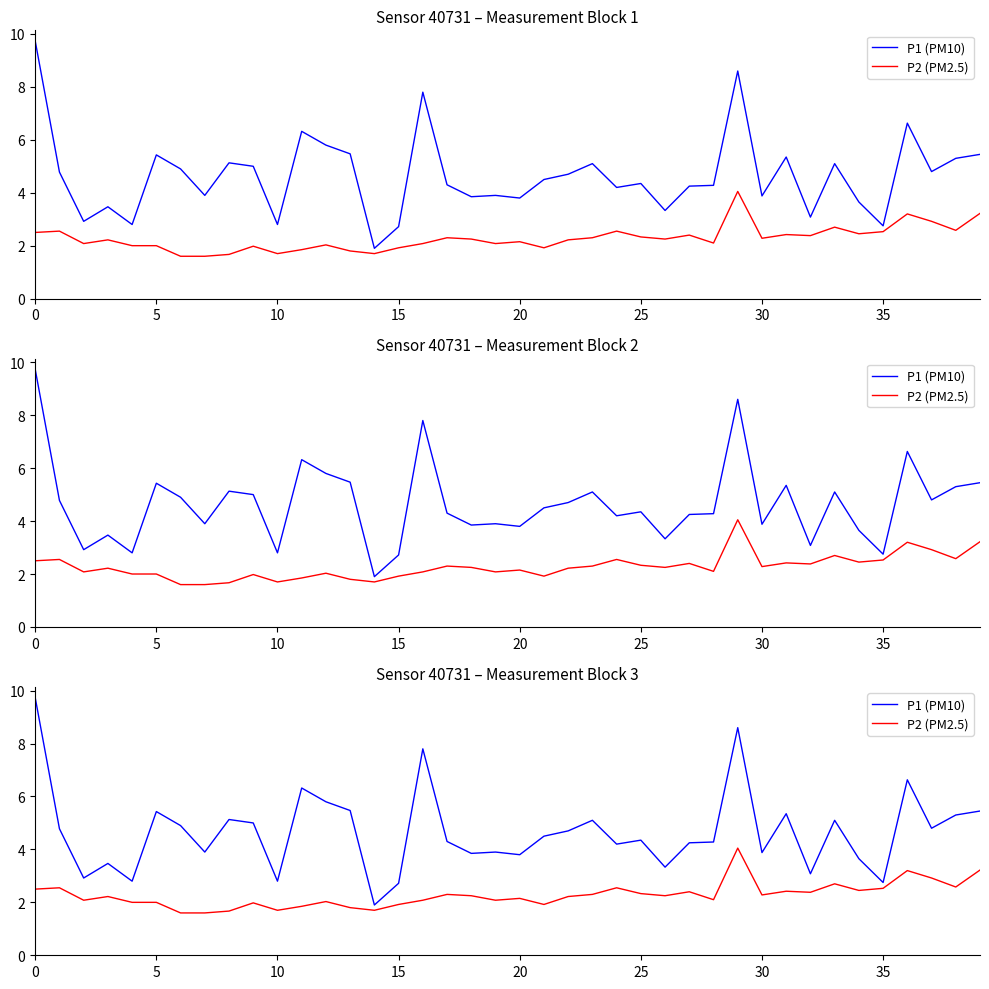

The P1 (PM10) series shows 4.8 at 10. True or false?

False